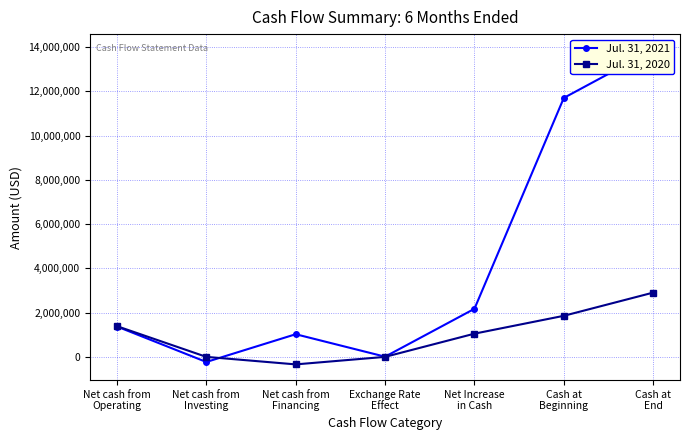

At how many categories does at least one series exceed 1112246?

4